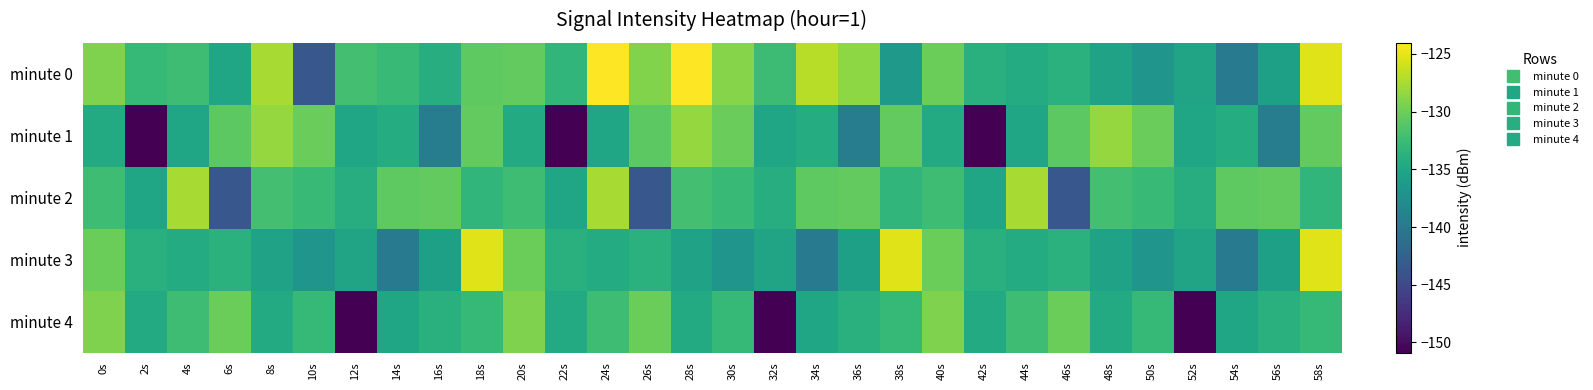

List the series in order of their peak value, highest first.

minute 0, minute 3, minute 2, minute 1, minute 4